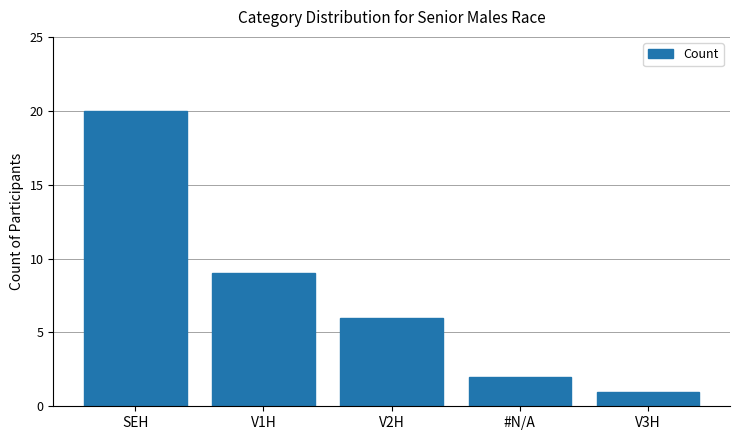

What is the sum of all values?

38